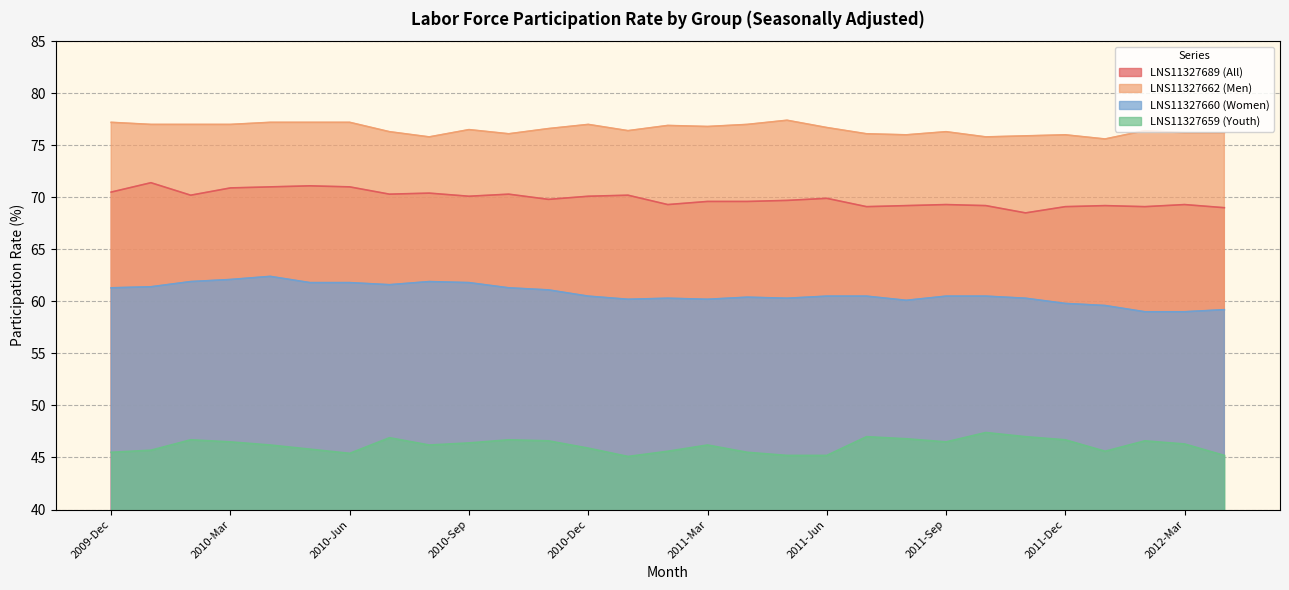

What are all the series names shown in the legend?

LNS11327689 (All), LNS11327662 (Men), LNS11327660 (Women), LNS11327659 (Youth)